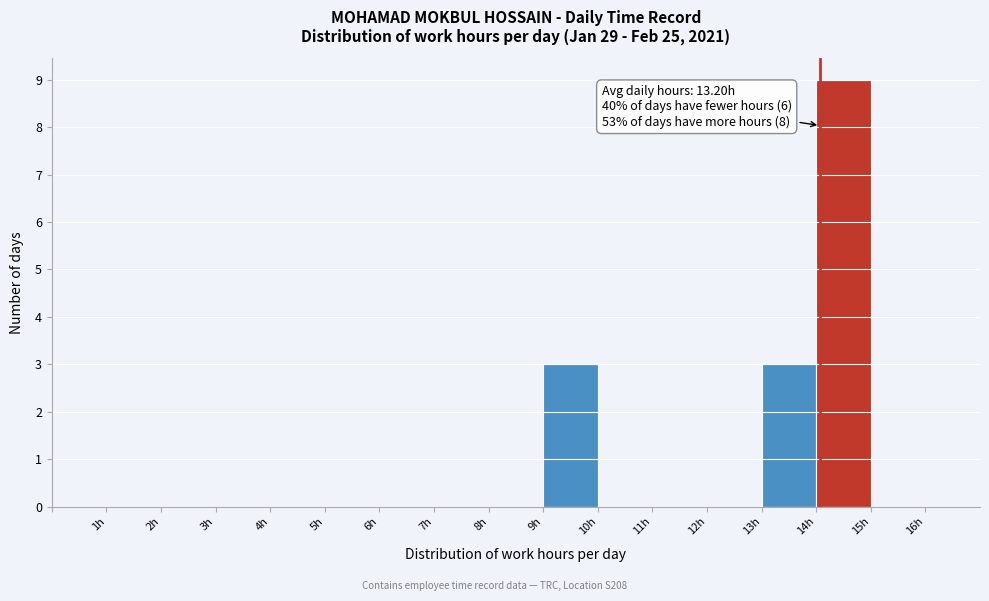

Over which range of the x-axis is the bar tallest?

14 to 15